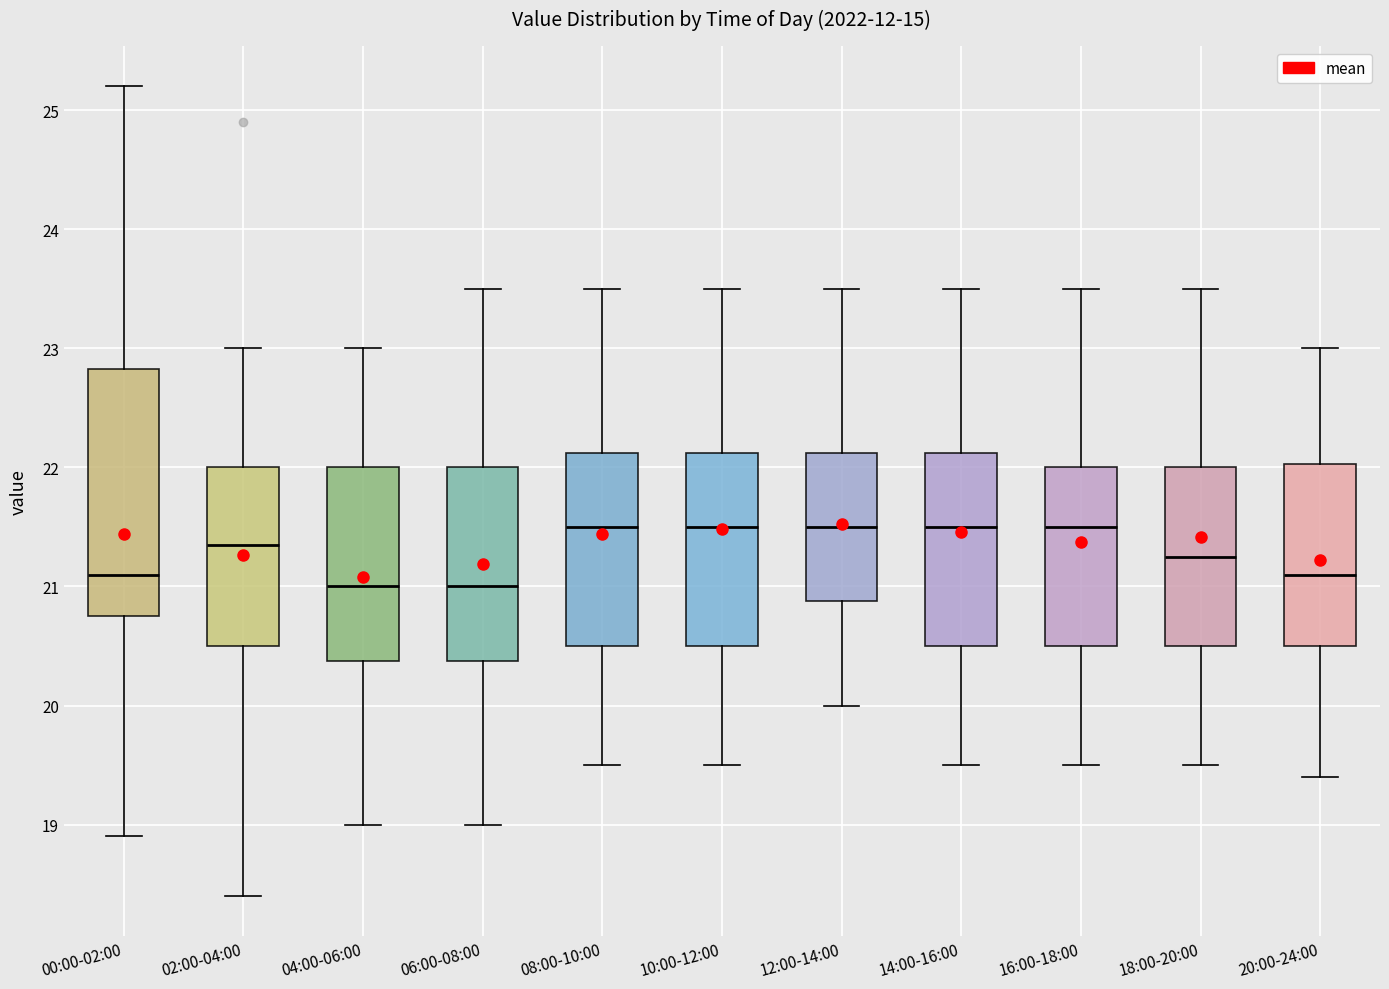

Comparing the boxes themselves (not the whiskers), which one is the tallest?

00:00-02:00